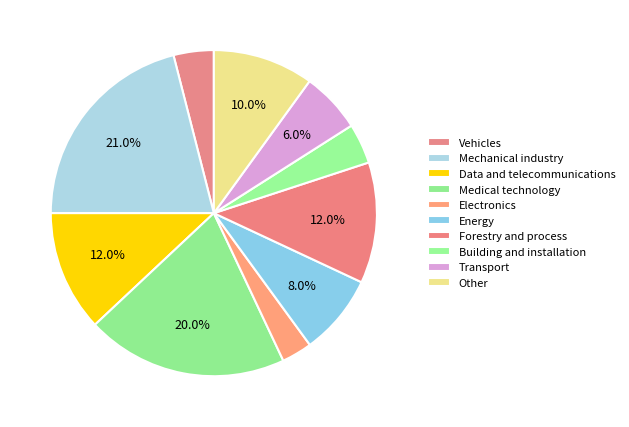

Count the number of slices in the pie.

10